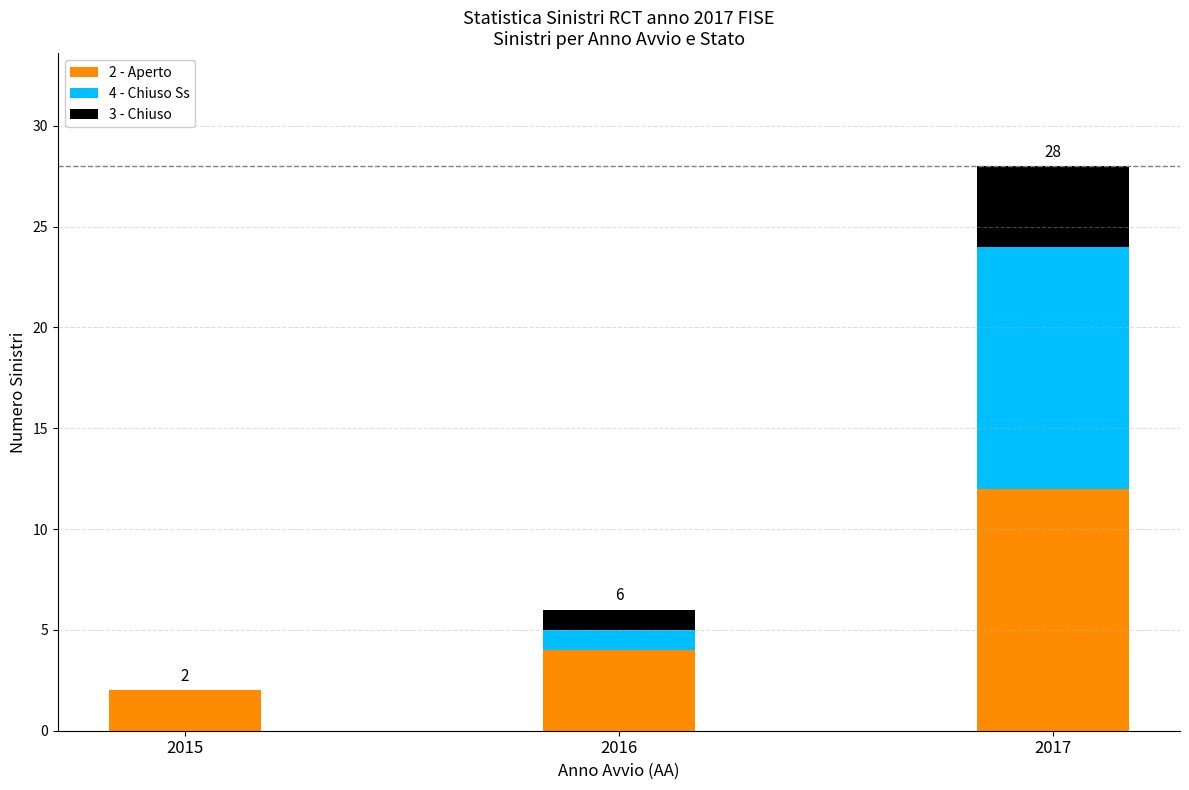

What is the total value across all series at 2017?

28